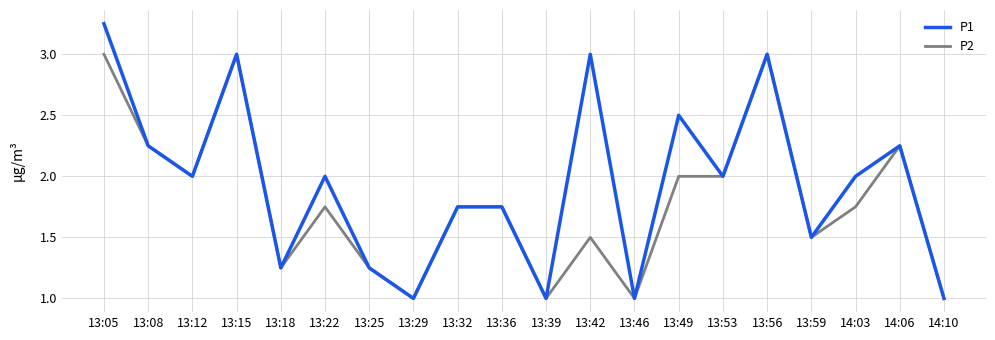

Which series changed the most between 13:25 and 13:49?

P1